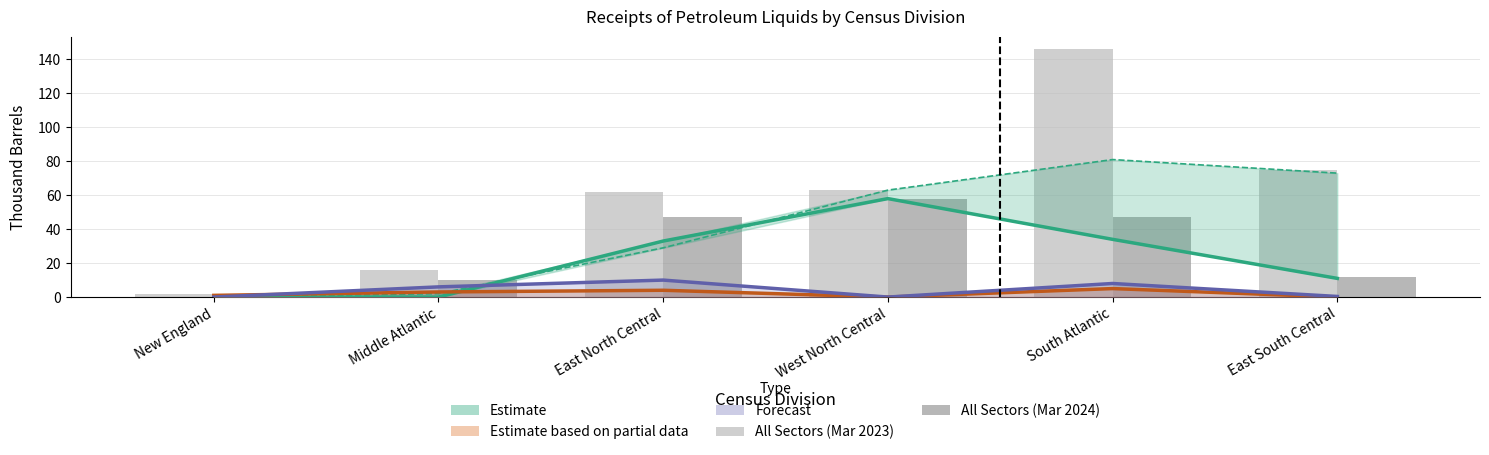

What position from the right is South Atlantic?

2